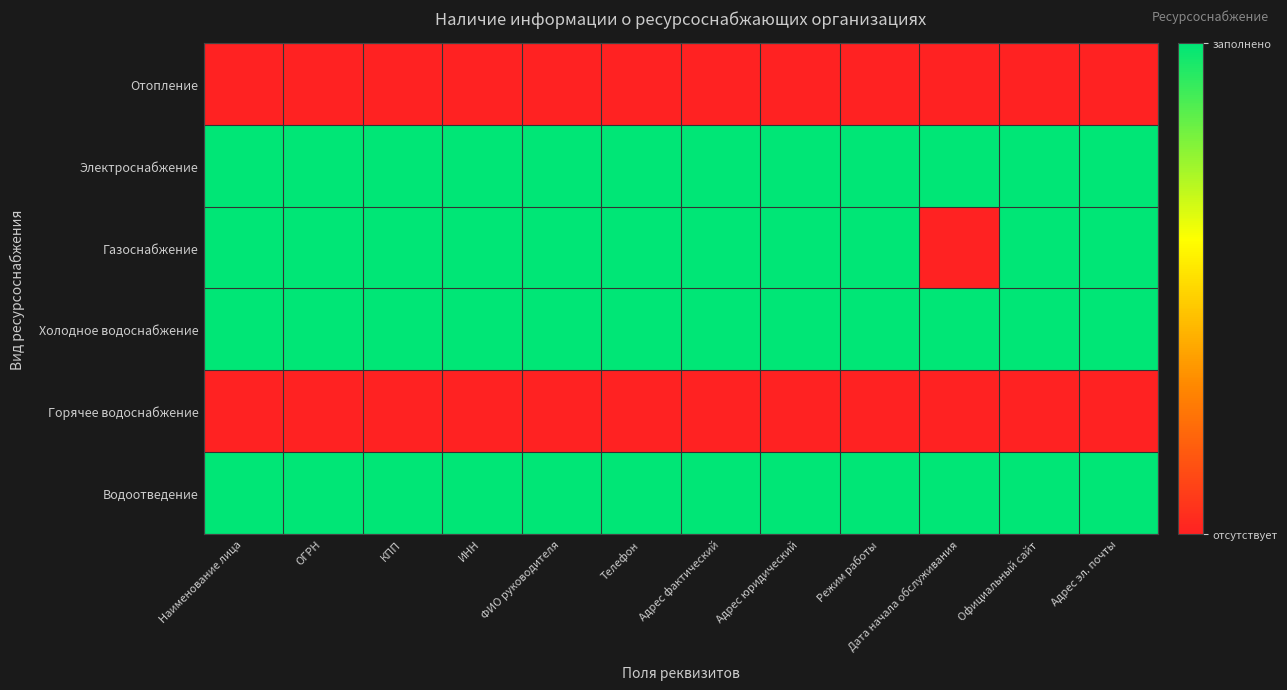

Rank the series by their maximum value, from highest to lowest.

Электроснабжение, Газоснабжение, Холодное водоснабжение, Водоотведение, Отопление, Горячее водоснабжение